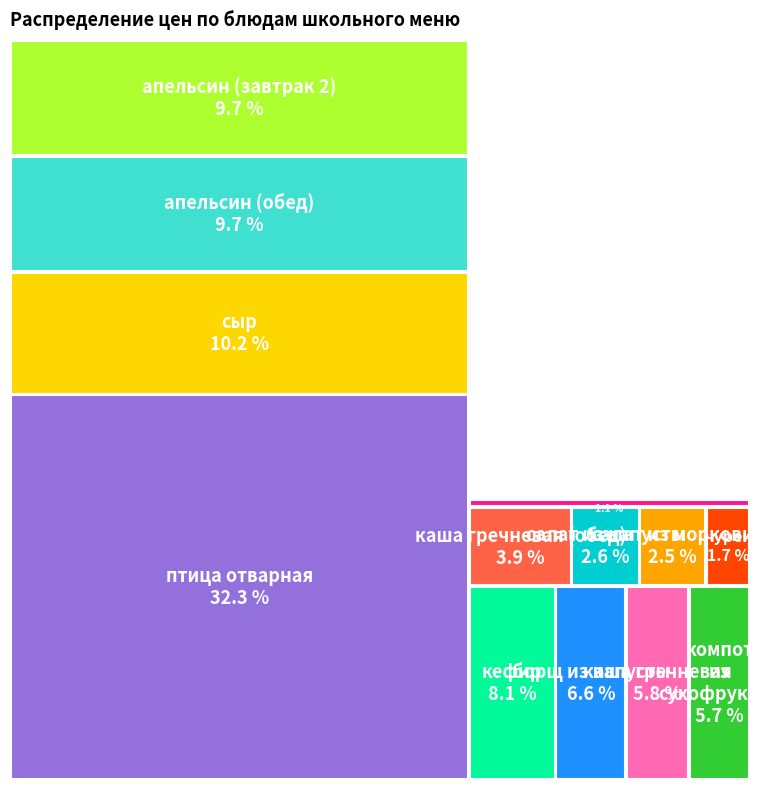

What percentage is the салат из моркови slice, to the nearest percent?

3%